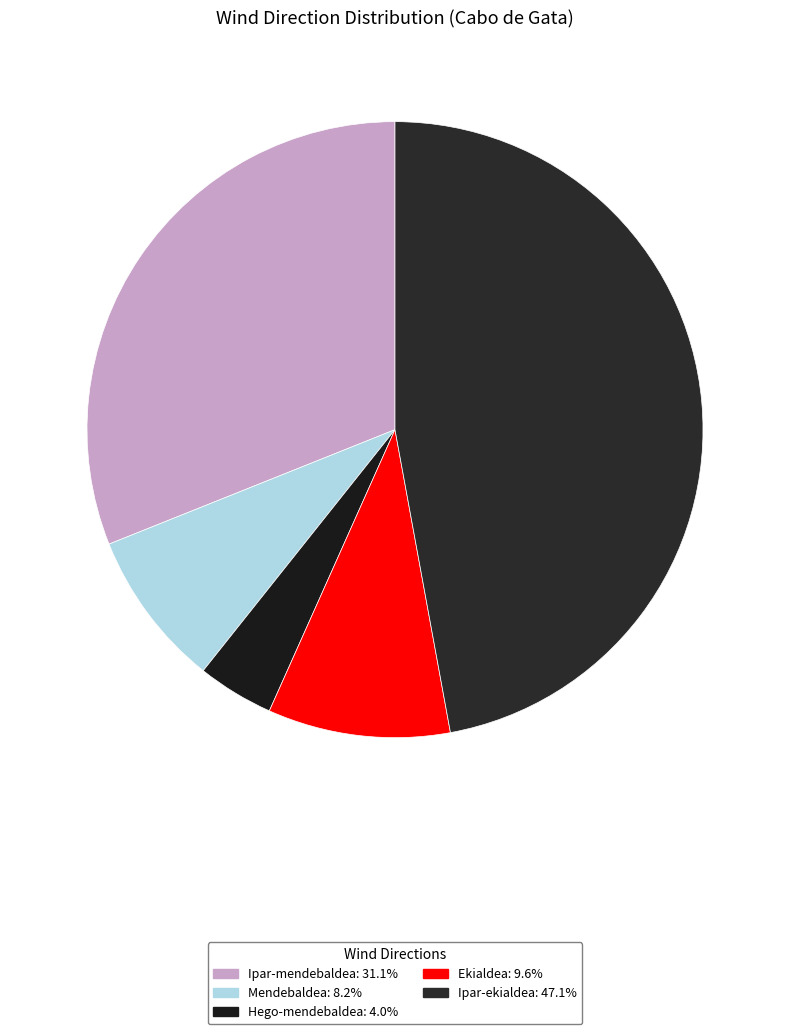

How many slices are in this pie chart?

5